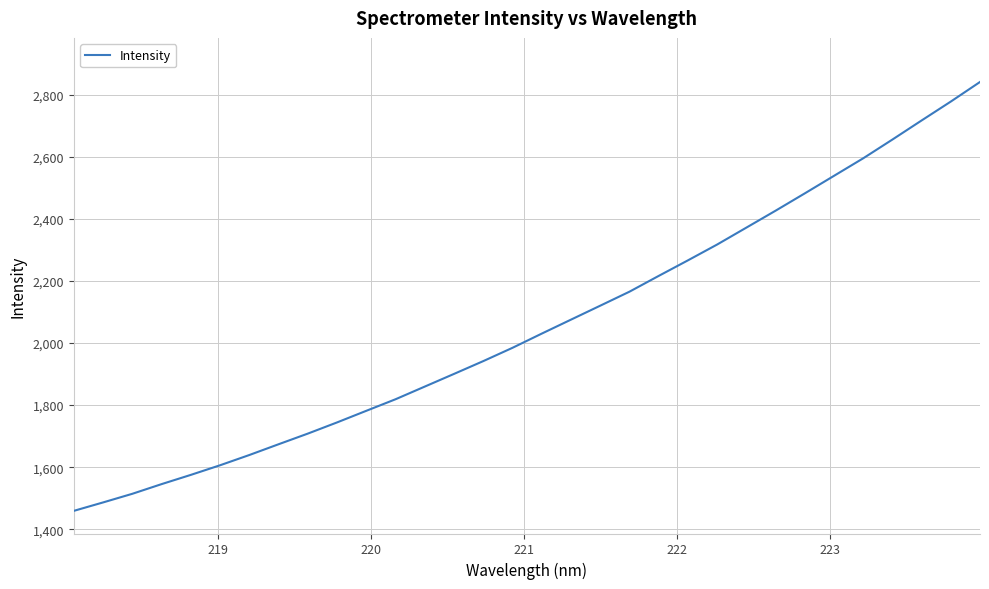

What is the difference between the maximum and minimum values?

1382.5